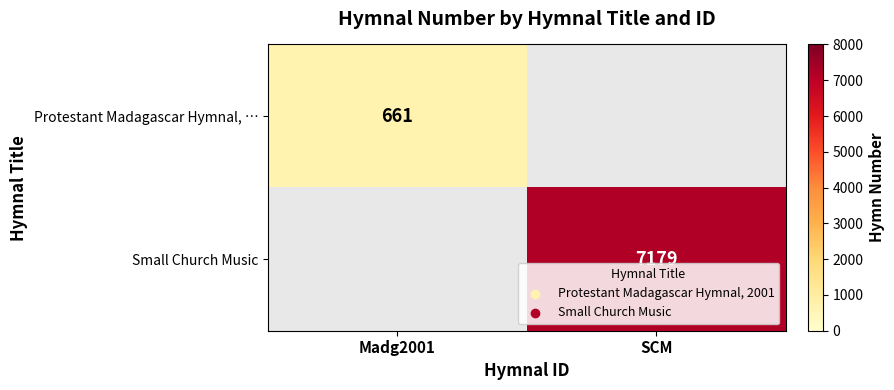

At how many categories does at least one series exceed 2682?

1